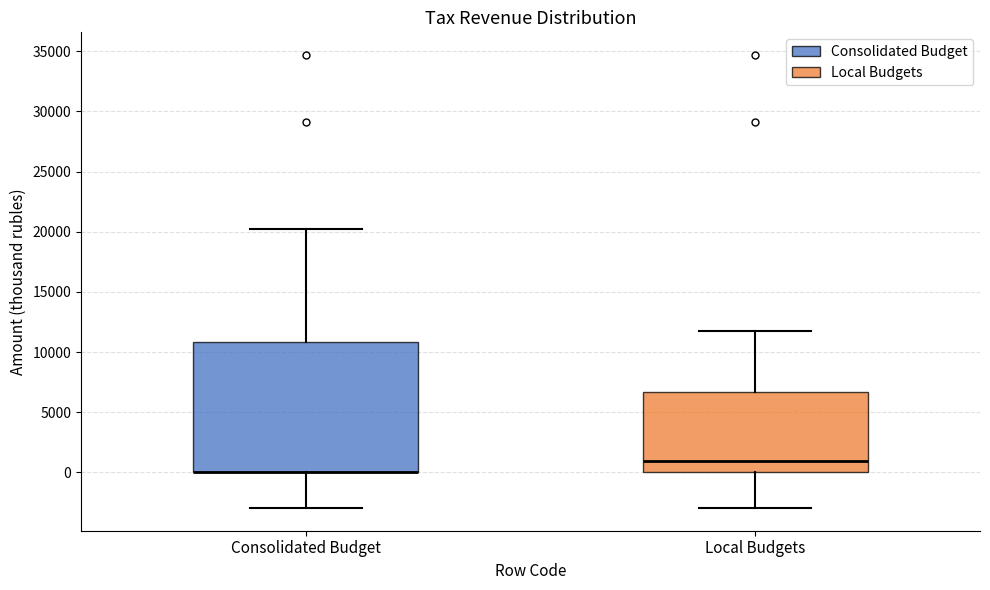

Which box is the tallest, from its lower edge to its upper edge?

Consolidated Budget